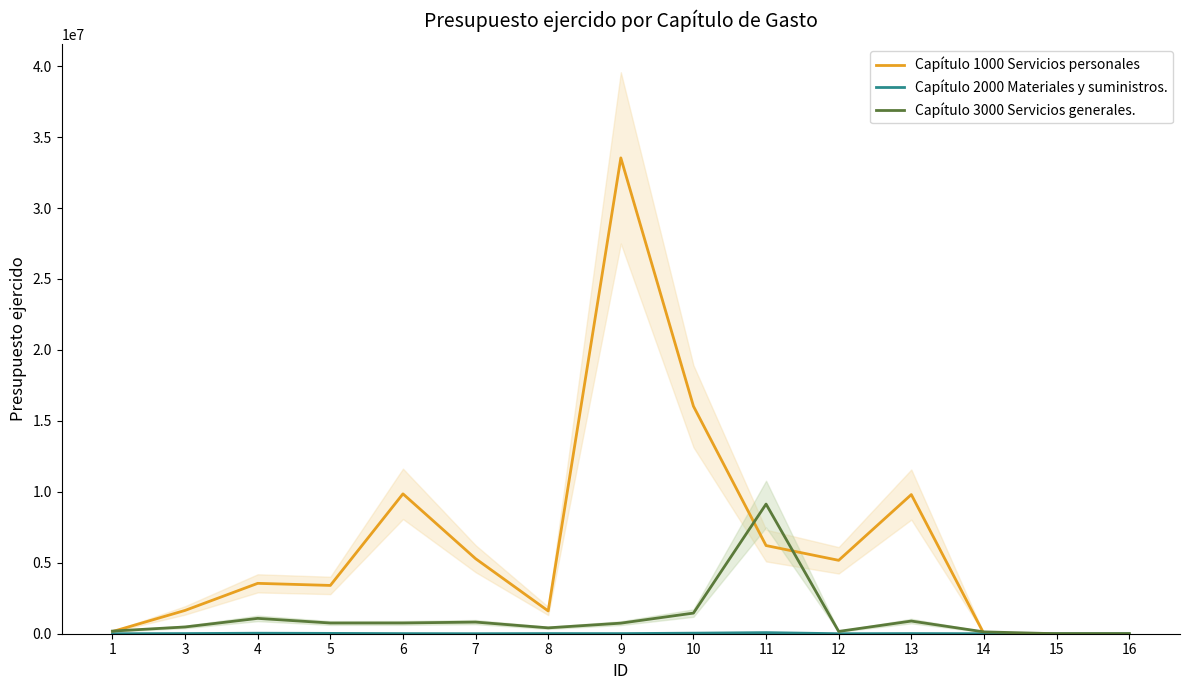

How many interior local peaks does the Capítulo 2000 Materiales y suministros. series have?

4